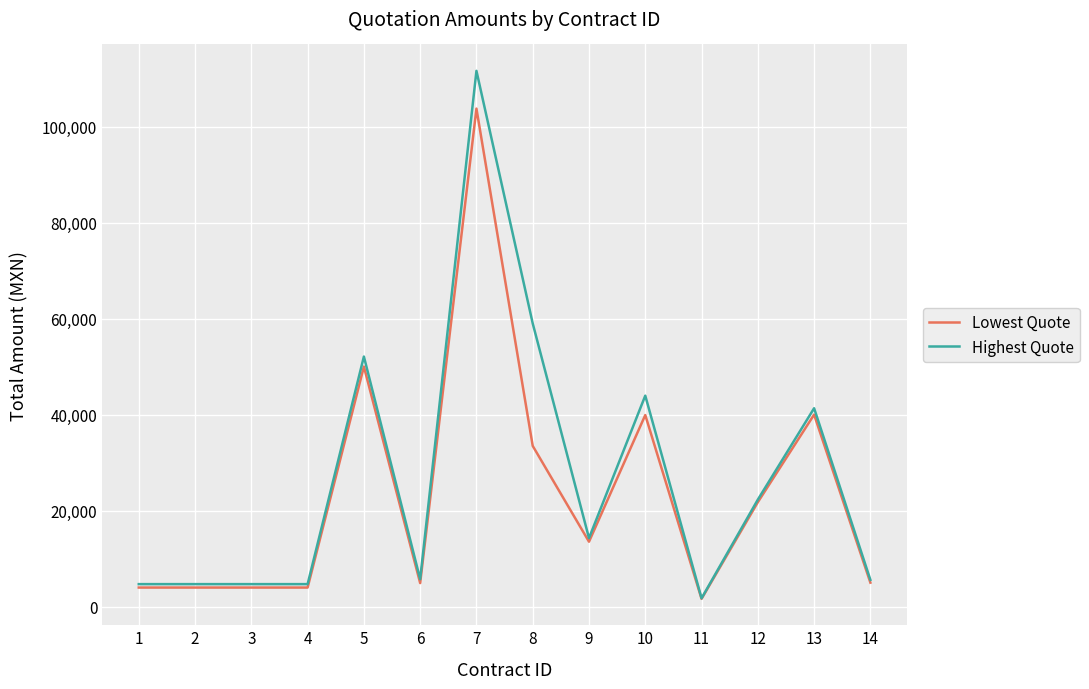

Between 6 and 9, which series saw the biggest shift?

Lowest Quote